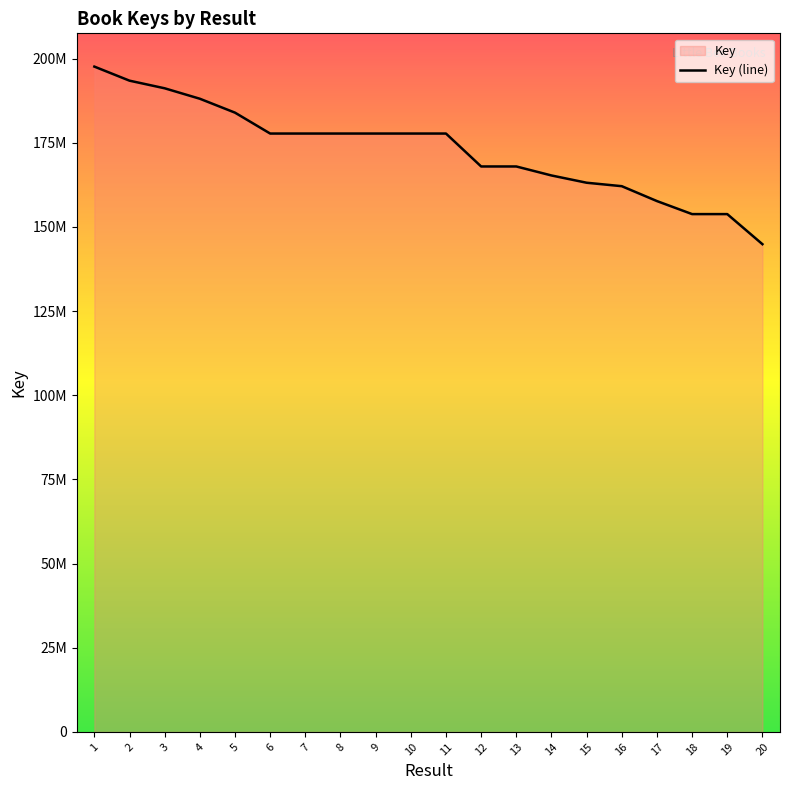

At which label is the value closest to 171227851?

12